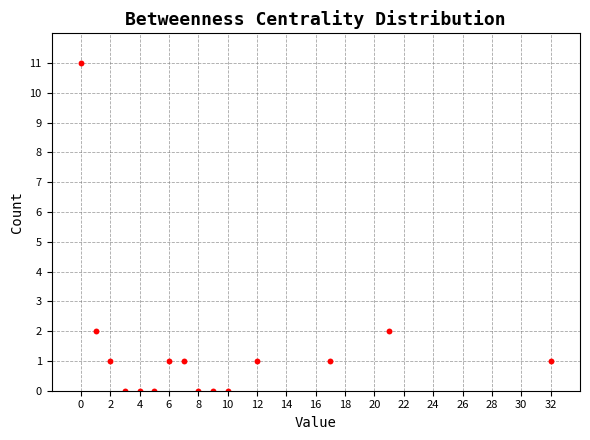

What is the range of Y values (max minus min)?

11